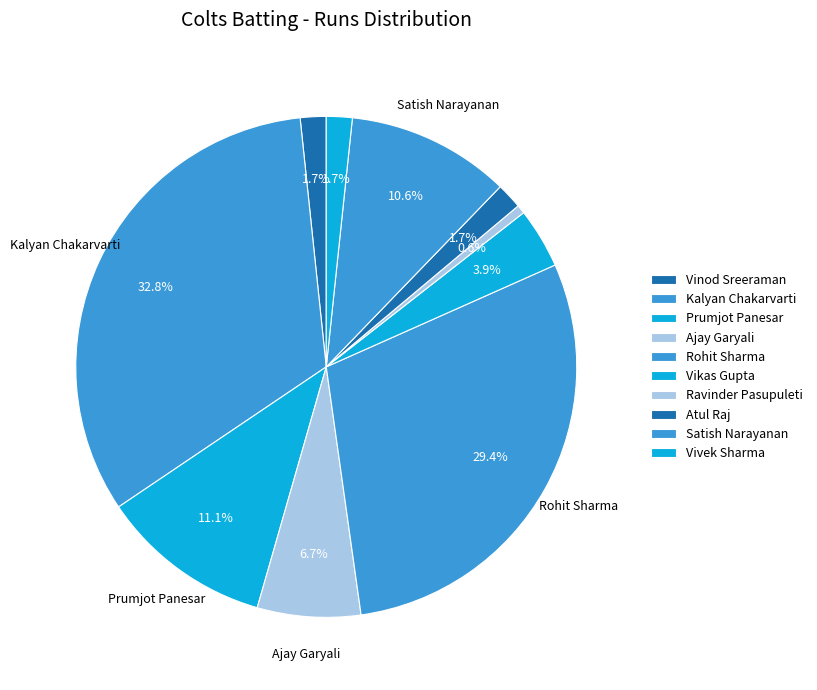

What portion of the pie excludes Vinod Sreeraman?

98.3%